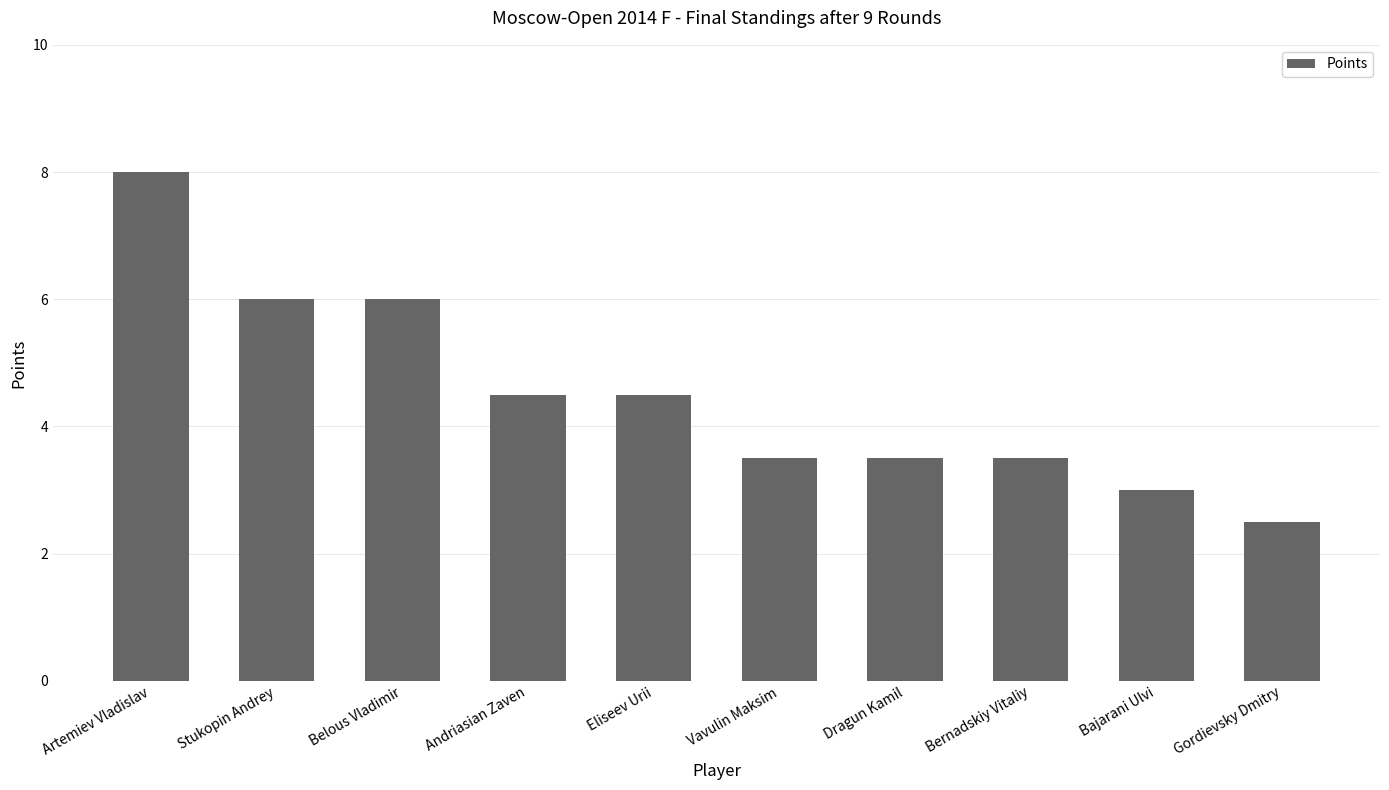

Reading left to right, extract all data points from this chart.

Artemiev Vladislav=8.0	Stukopin Andrey=6.0	Belous Vladimir=6.0	Andriasian Zaven=4.5	Eliseev Urii=4.5	Vavulin Maksim=3.5	Dragun Kamil=3.5	Bernadskiy Vitaliy=3.5	Bajarani Ulvi=3.0	Gordievsky Dmitry=2.5